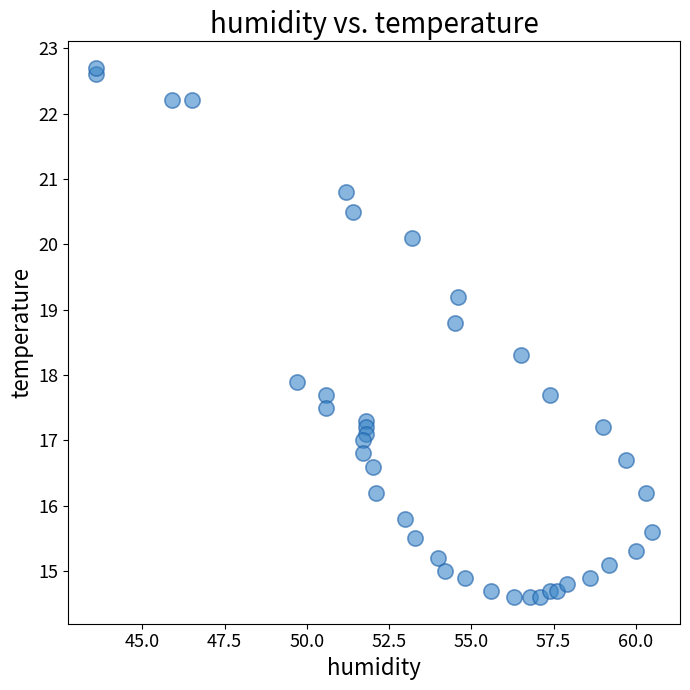

What is the range of X values (max minus min)?

16.9